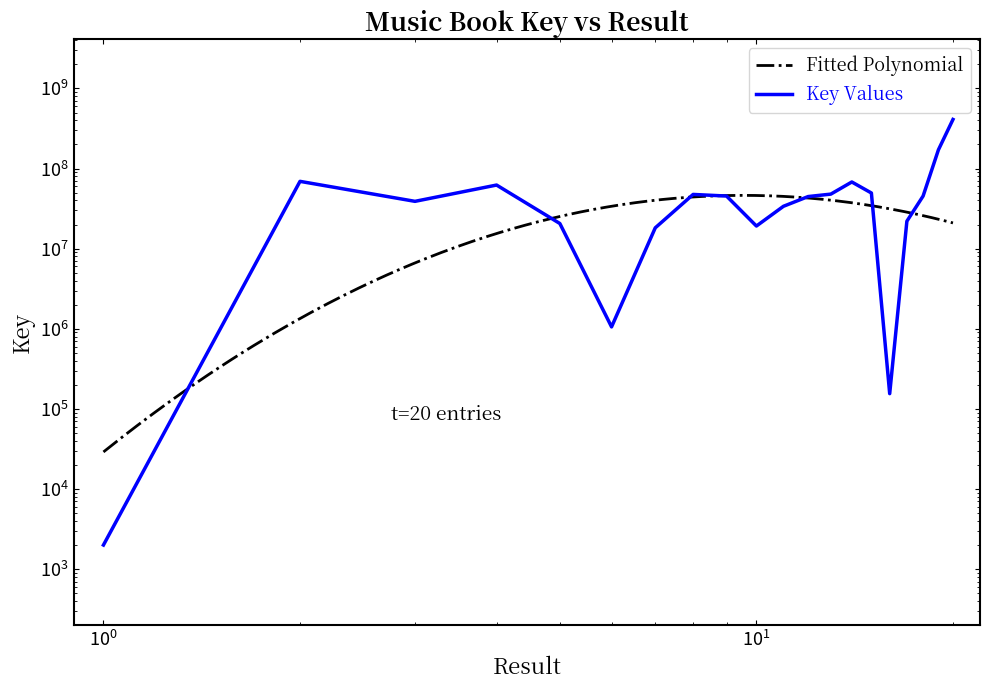

What is the sum of the values at 20 and 12?

454774080